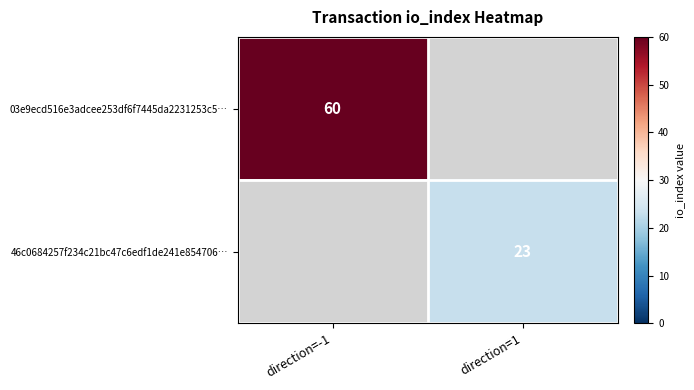

Is it true that 03e9ecd516e3adcee253df6f7445da2231253c5… equals 98 at direction=-1?

False